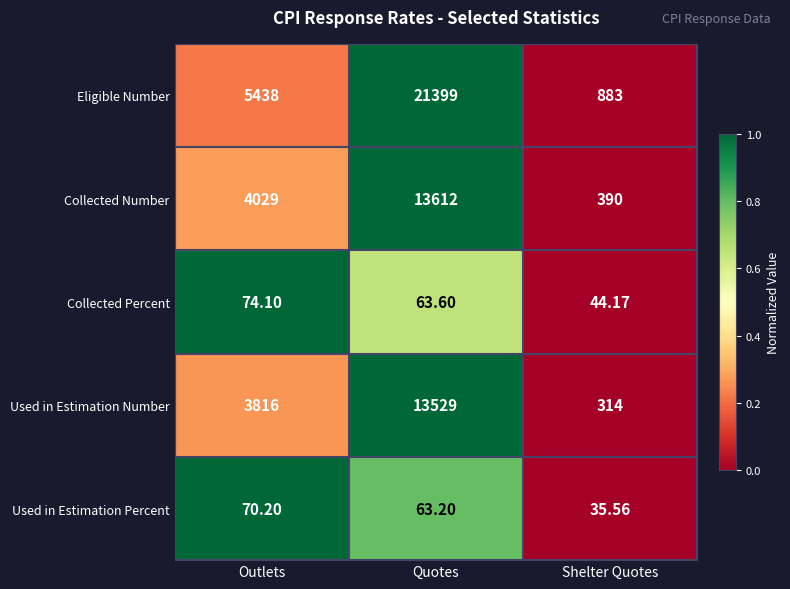

Rank the series at Outlets from lowest to highest value.

Used in Estimation Percent, Collected Percent, Used in Estimation Number, Collected Number, Eligible Number